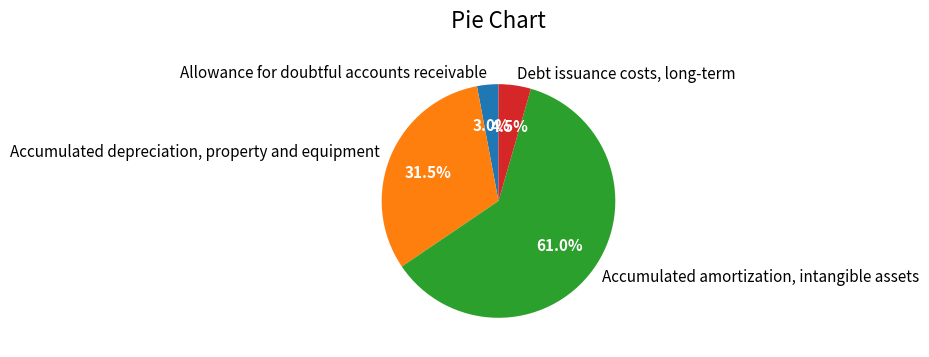

Which category has the smallest portion of the pie?

Allowance for doubtful accounts receivable